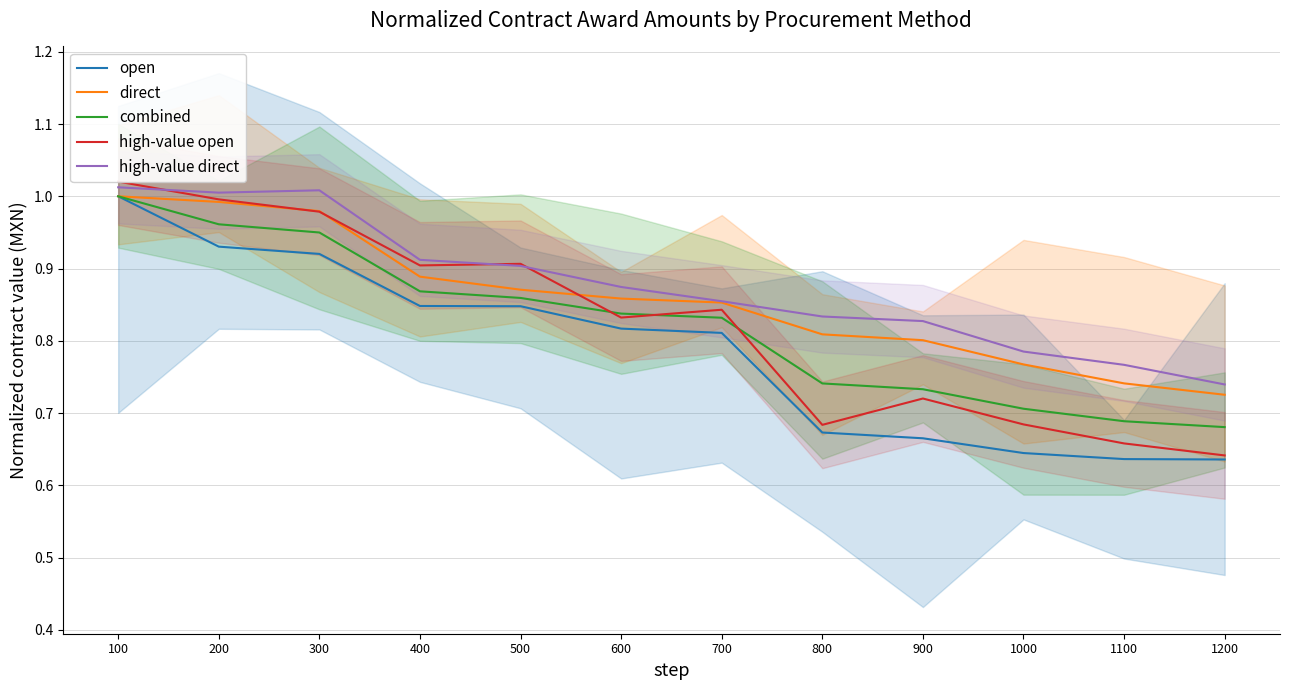

Reading left to right, what are all the values shown in this chart?

open: 1.0	0.9	0.9	0.8	0.8	0.8	0.8	0.7	0.7	0.6	0.6	0.6
direct: 1.0	1.0	1.0	0.9	0.9	0.9	0.9	0.8	0.8	0.8	0.7	0.7
combined: 1.0	1.0	0.9	0.9	0.9	0.8	0.8	0.7	0.7	0.7	0.7	0.7
high-value open: 1.0	1.0	1.0	0.9	0.9	0.8	0.8	0.7	0.7	0.7	0.7	0.6
high-value direct: 1.0	1.0	1.0	0.9	0.9	0.9	0.9	0.8	0.8	0.8	0.8	0.7